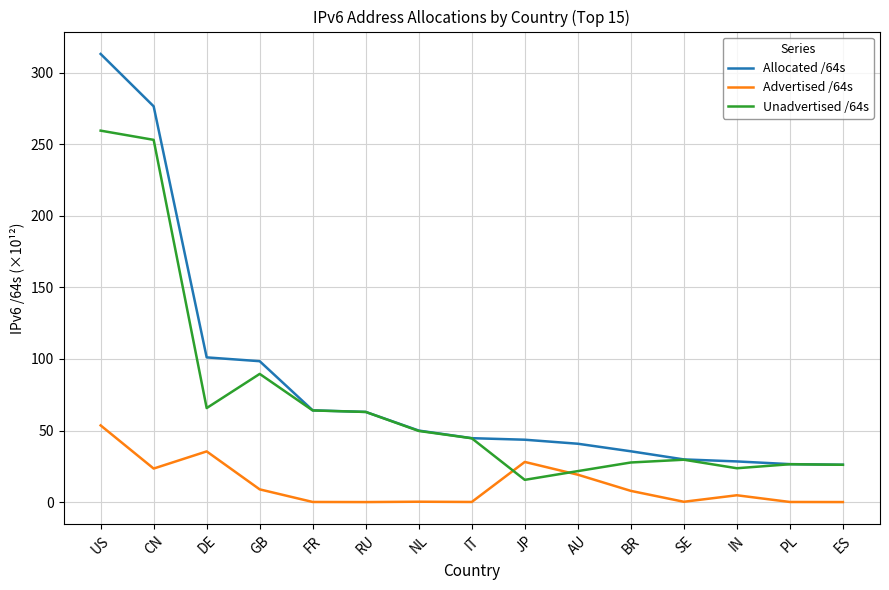

How many lines are shown in the chart?

3